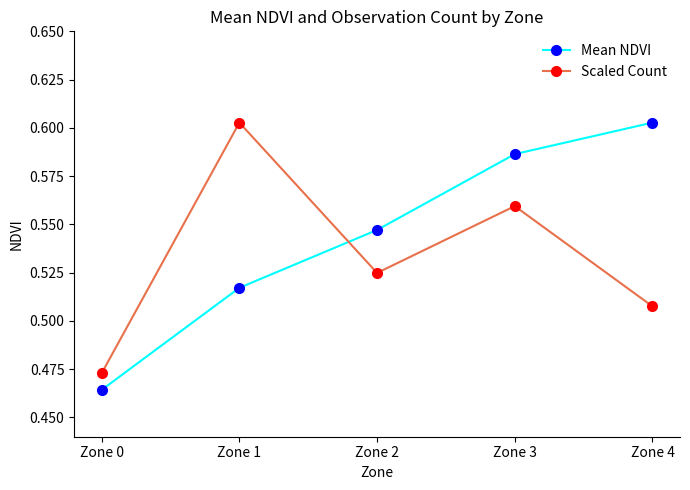

How many data points does each series have?

5